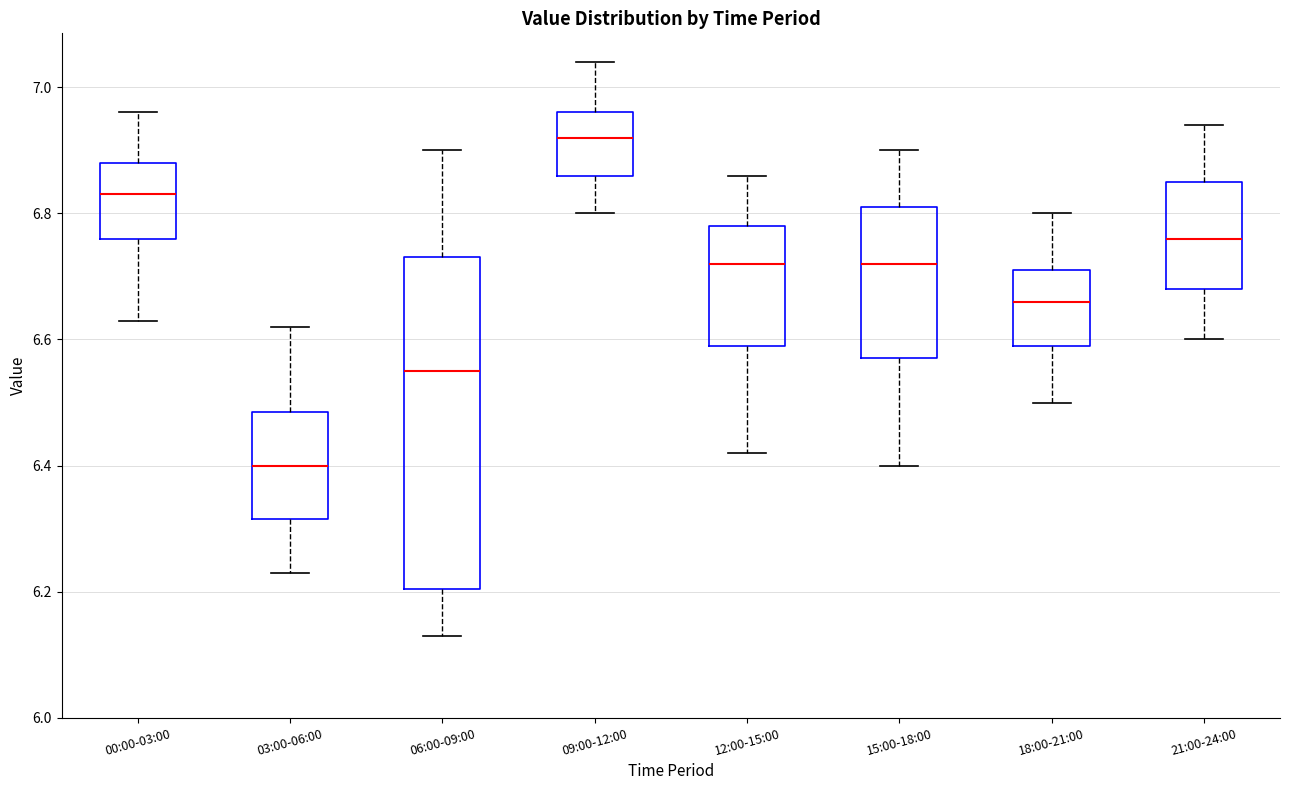

Reading left to right, read every box against the y-axis: the position of its median line, the range the box covers, and the ends of its whiskers. The values are not printed on the chart, so give them approximately, as read against the axis.

00:00-03:00: median 6.84, box 6.76 to 6.88, whiskers 6.64 to 6.96
03:00-06:00: median 6.40, box 6.32 to 6.48, whiskers 6.24 to 6.62
06:00-09:00: median 6.56, box 6.20 to 6.74, whiskers 6.14 to 6.90
09:00-12:00: median 6.92, box 6.86 to 6.96, whiskers 6.80 to 7.04
12:00-15:00: median 6.72, box 6.60 to 6.78, whiskers 6.42 to 6.86
15:00-18:00: median 6.72, box 6.58 to 6.82, whiskers 6.40 to 6.90
18:00-21:00: median 6.66, box 6.60 to 6.72, whiskers 6.50 to 6.80
21:00-24:00: median 6.76, box 6.68 to 6.86, whiskers 6.60 to 6.94